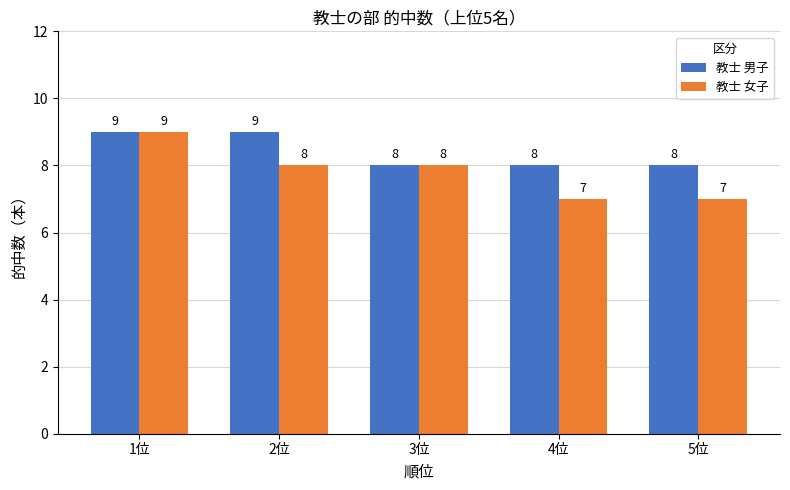

Is it true that 教士 男子 equals 14 at 3位?

False